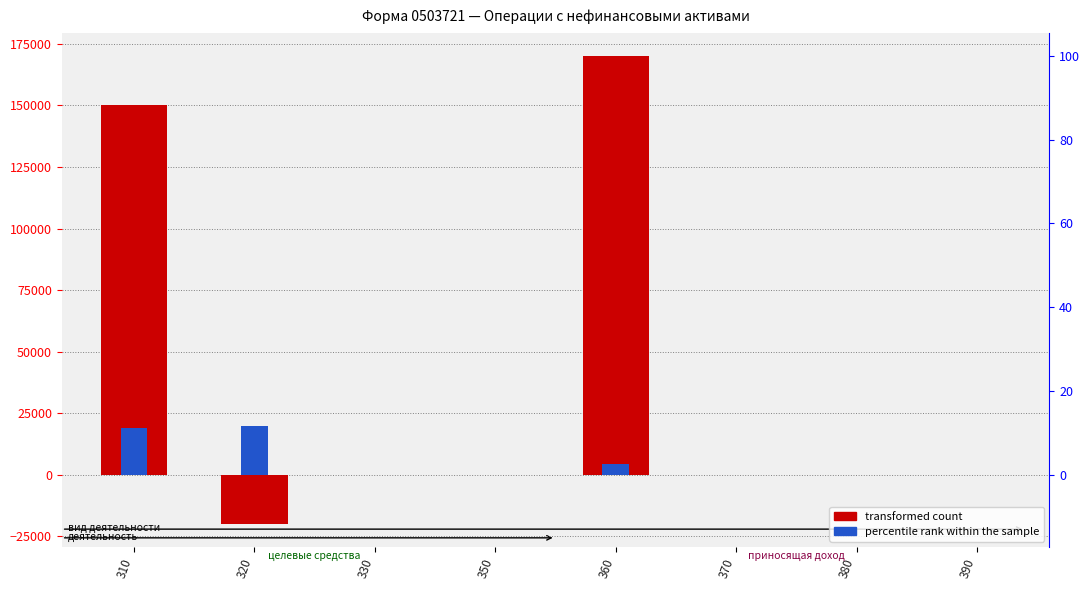

Which label corresponds to the smallest value in the chart?

320